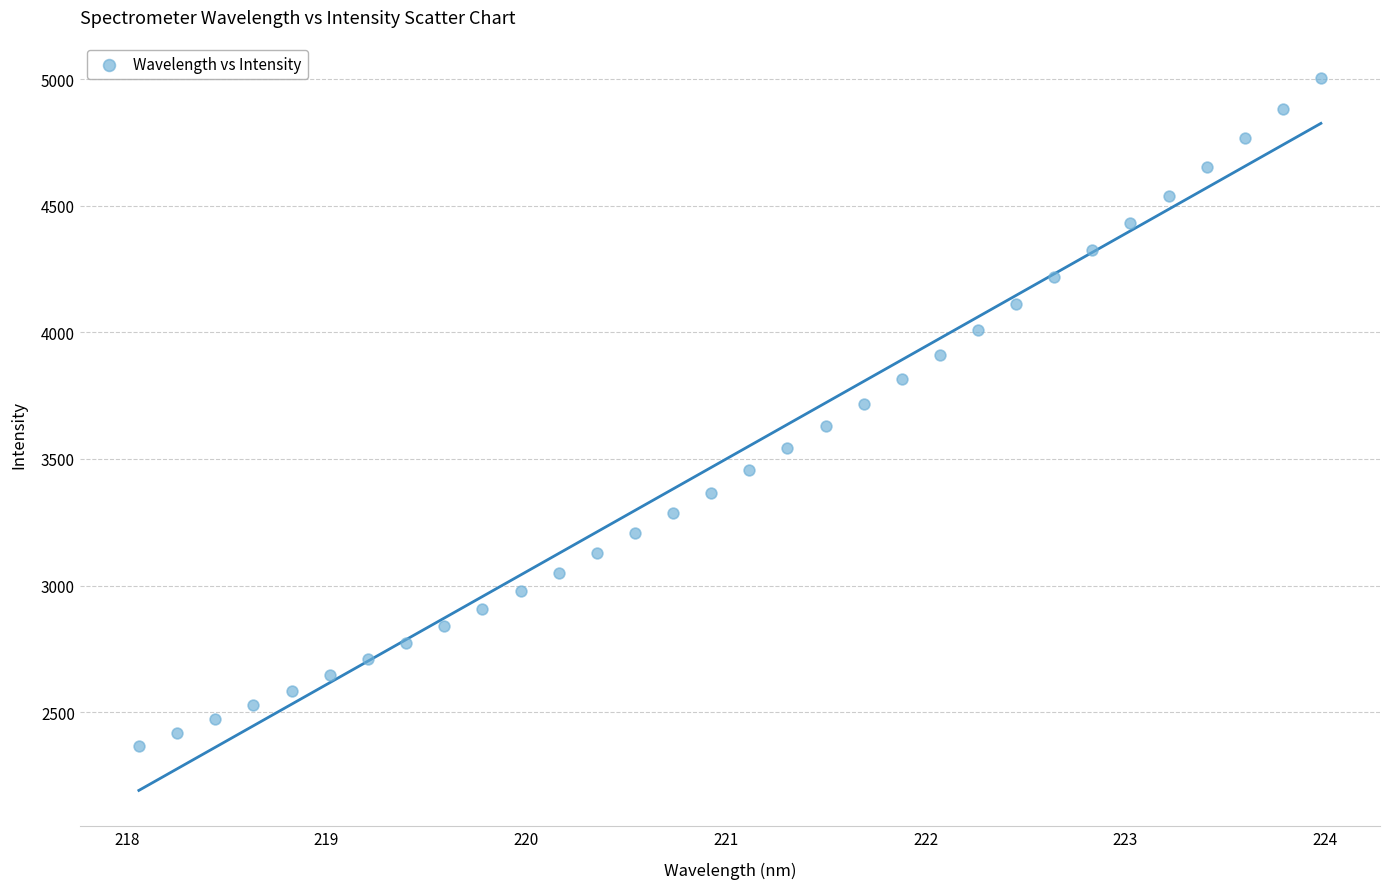

What is the range of X values (max minus min)?

5.9